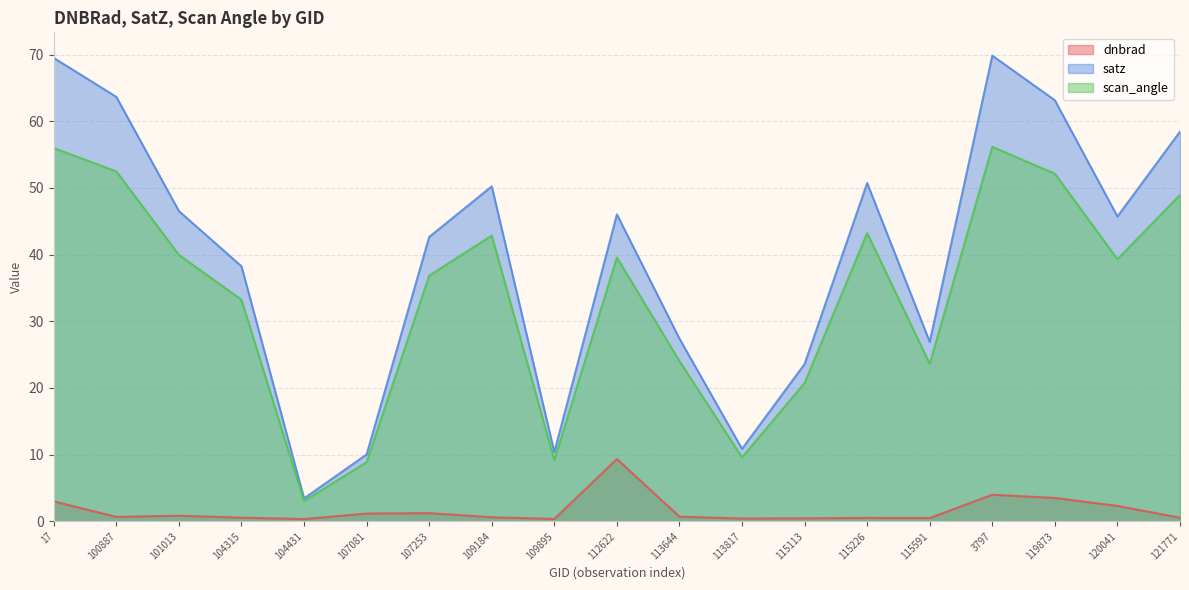

True or false: scan_angle and dnbrad intersect in this chart.

False